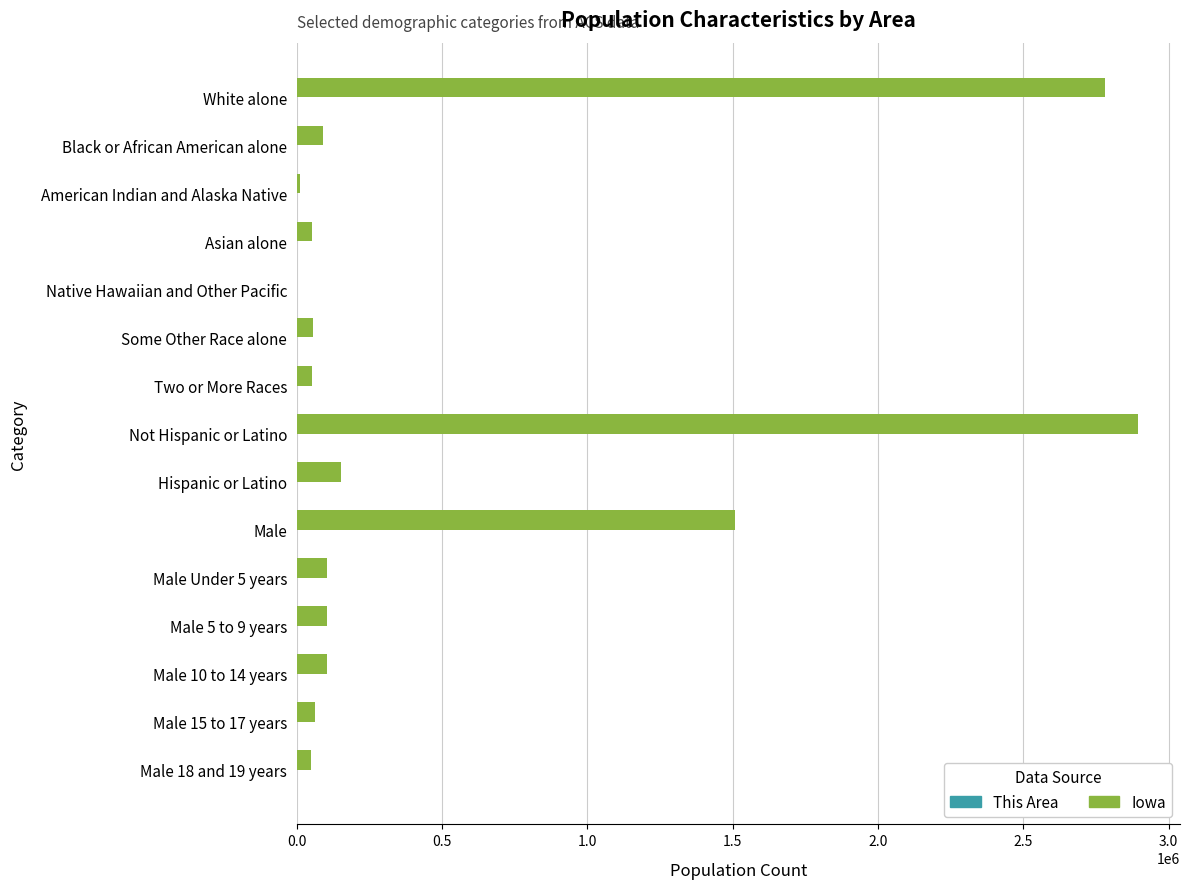

At which category does the chart reach its peak across all series?

Not Hispanic or Latino